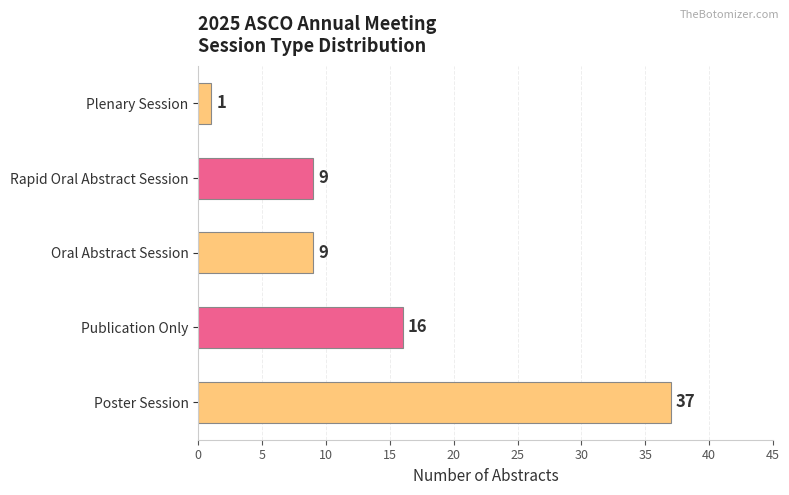

Where is the data nearest to the value 19?

Publication Only